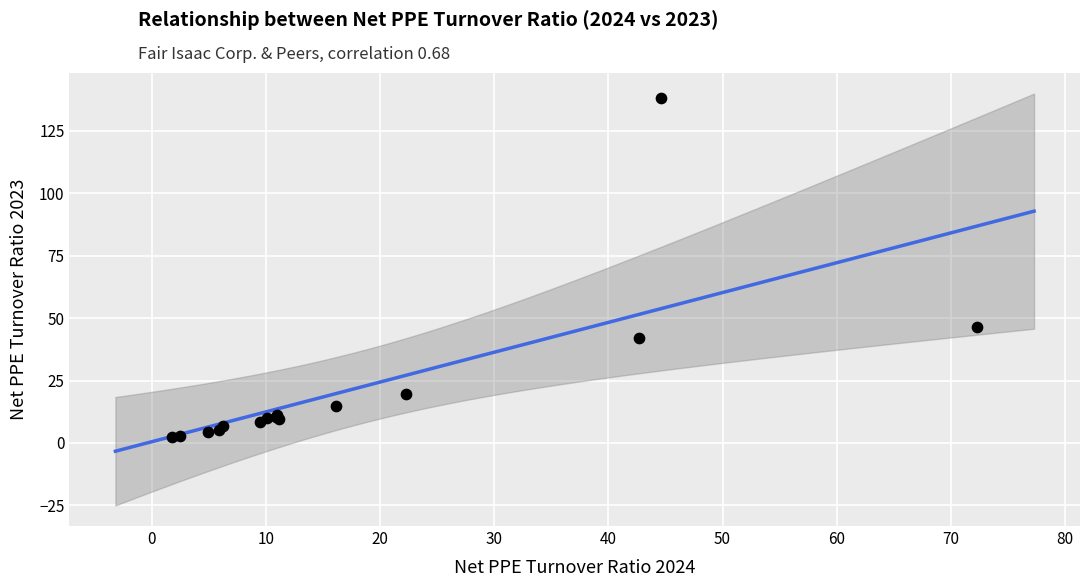

What Y value in the scatter plot is closest to 70?

46.6